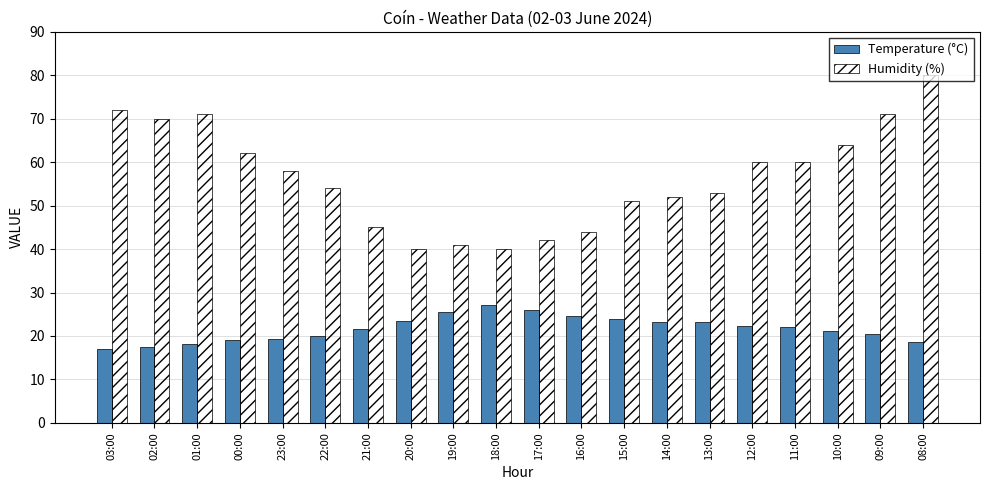

List the series in order of their peak value, lowest first.

Temperature (°C), Humidity (%)